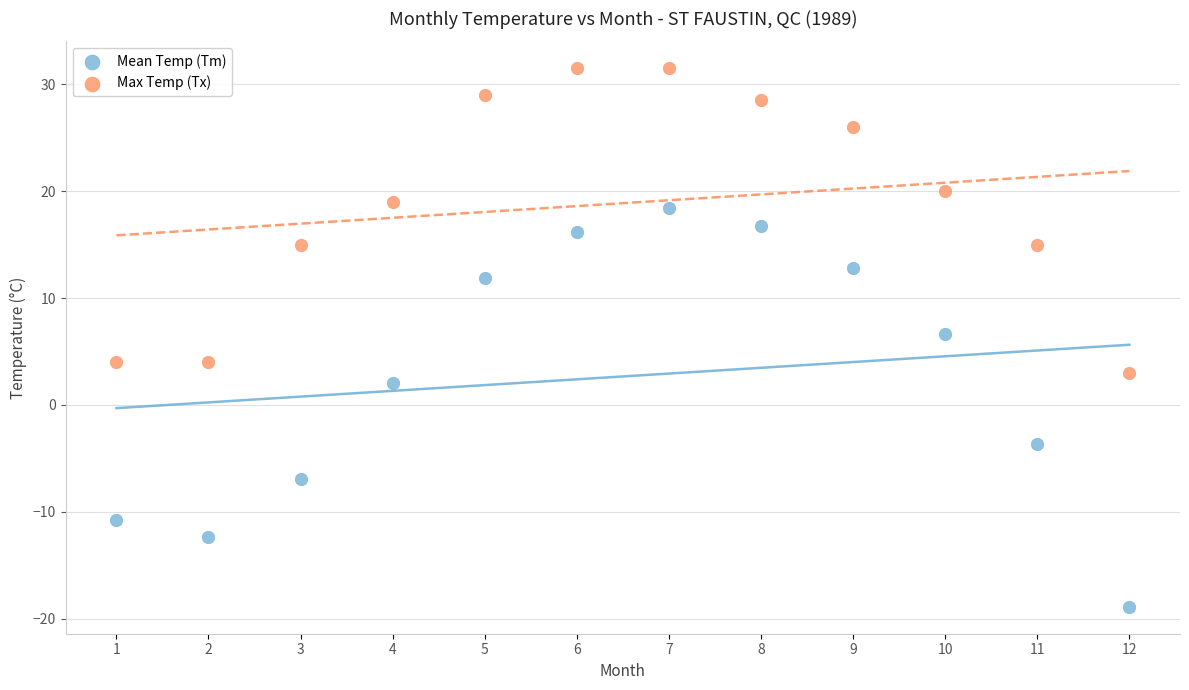

Which series contains the lowest Y value?

Mean Temp (Tm)